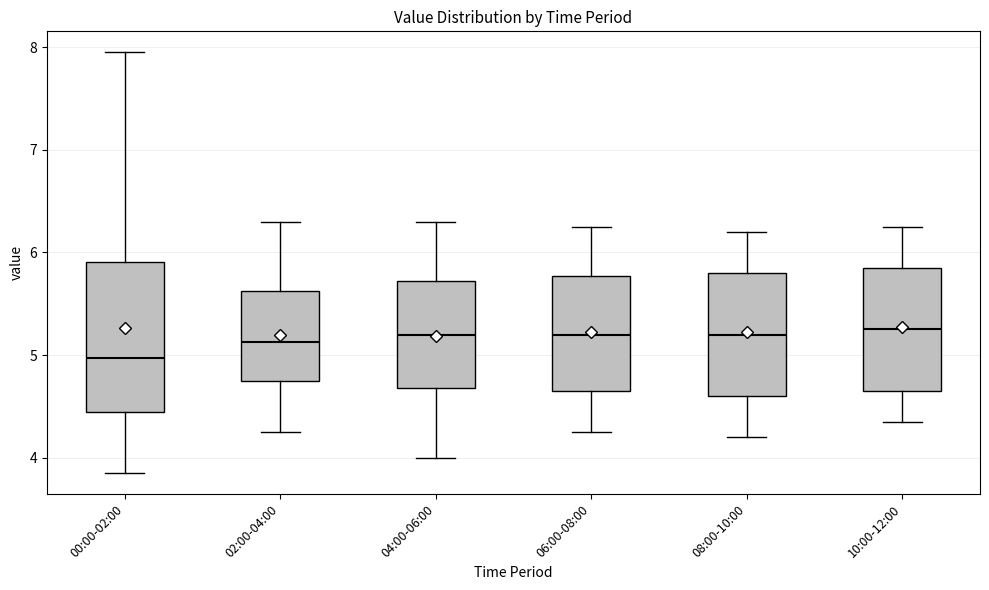

Which box is the tallest, from its lower edge to its upper edge?

00:00-02:00